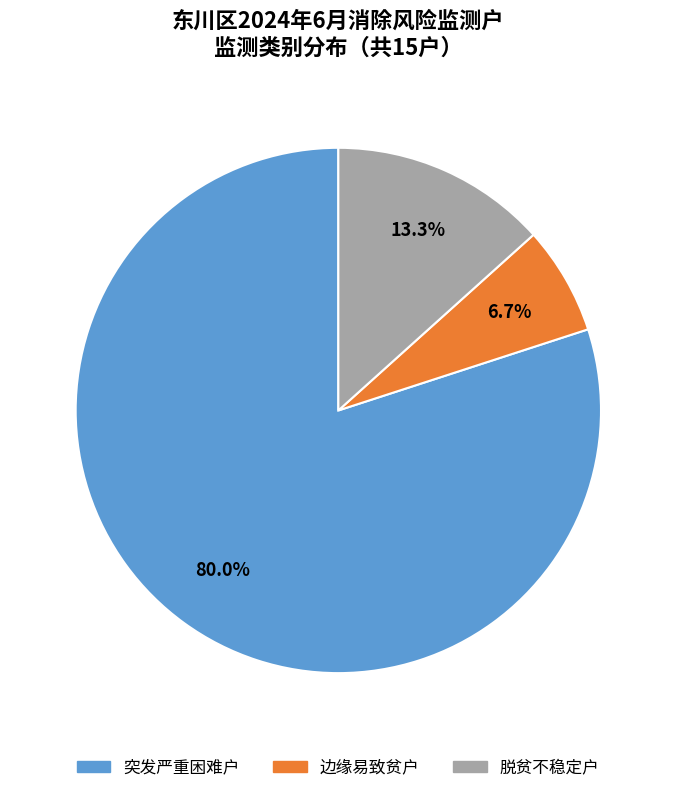

The 突发严重困难户 slice represents 80% of the pie. True or false?

True